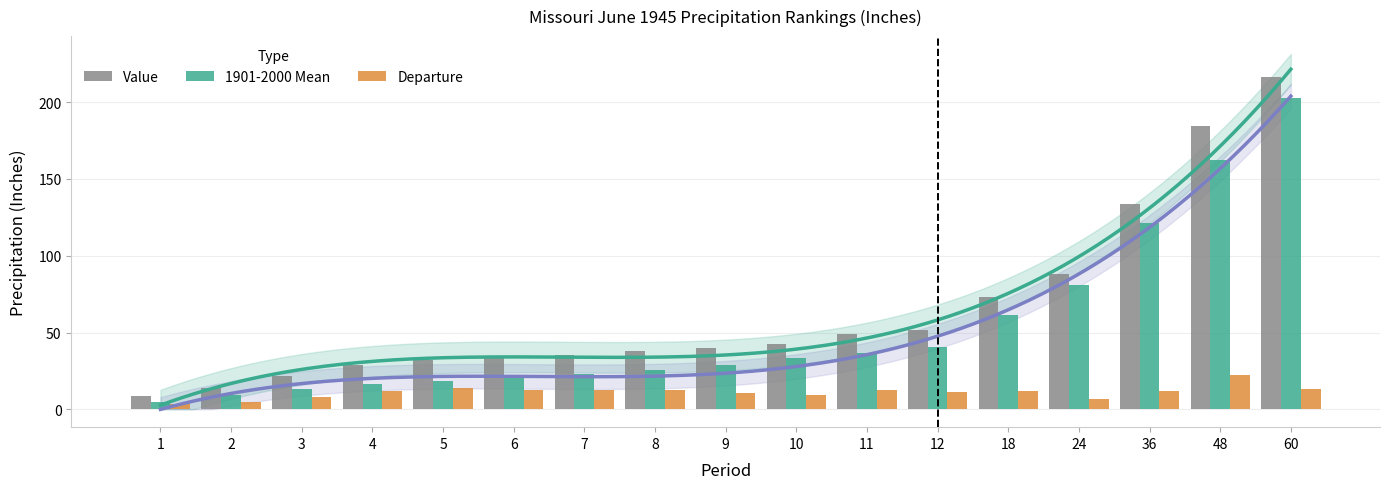

Reading left to right, extract all data points from this chart.

Value: 1=8.3	2=14.0	3=21.5	4=28.6	5=32.3	6=33.4	7=35.7	8=38.0	9=39.8	10=42.6	11=49.2	12=51.9	18=72.9	24=87.9	36=133.7	48=184.3	60=216.2
1901-2000 Mean: 1=4.6	2=9.3	3=13.2	4=16.5	5=18.5	6=20.6	7=22.9	8=25.8	9=29.0	10=33.1	11=36.8	12=40.5	18=61.1	24=81.1	36=121.7	48=162.2	60=202.8
Departure: 1=3.7	2=4.7	3=8.3	4=12.2	5=13.8	6=12.8	7=12.8	8=12.3	9=10.8	10=9.5	11=12.4	12=11.3	18=11.8	24=6.8	36=12.0	48=22.1	60=13.4